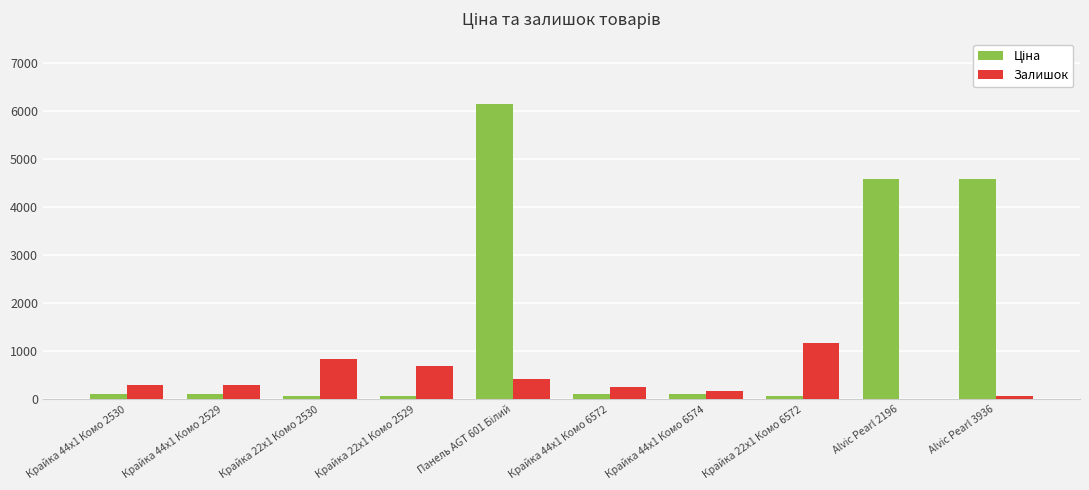

Which category has the highest value in the Залишок series?

Крайка 22x1 Комо 6572